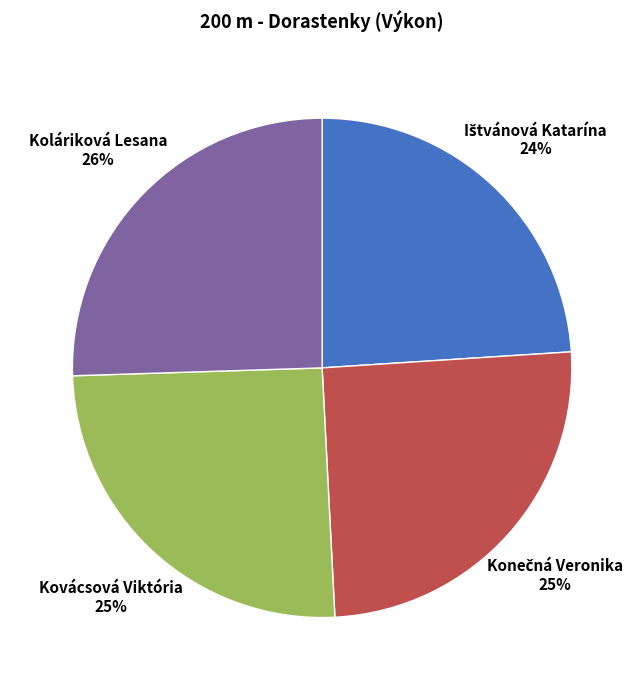

To the nearest percent, what is the average slice percentage?

25%